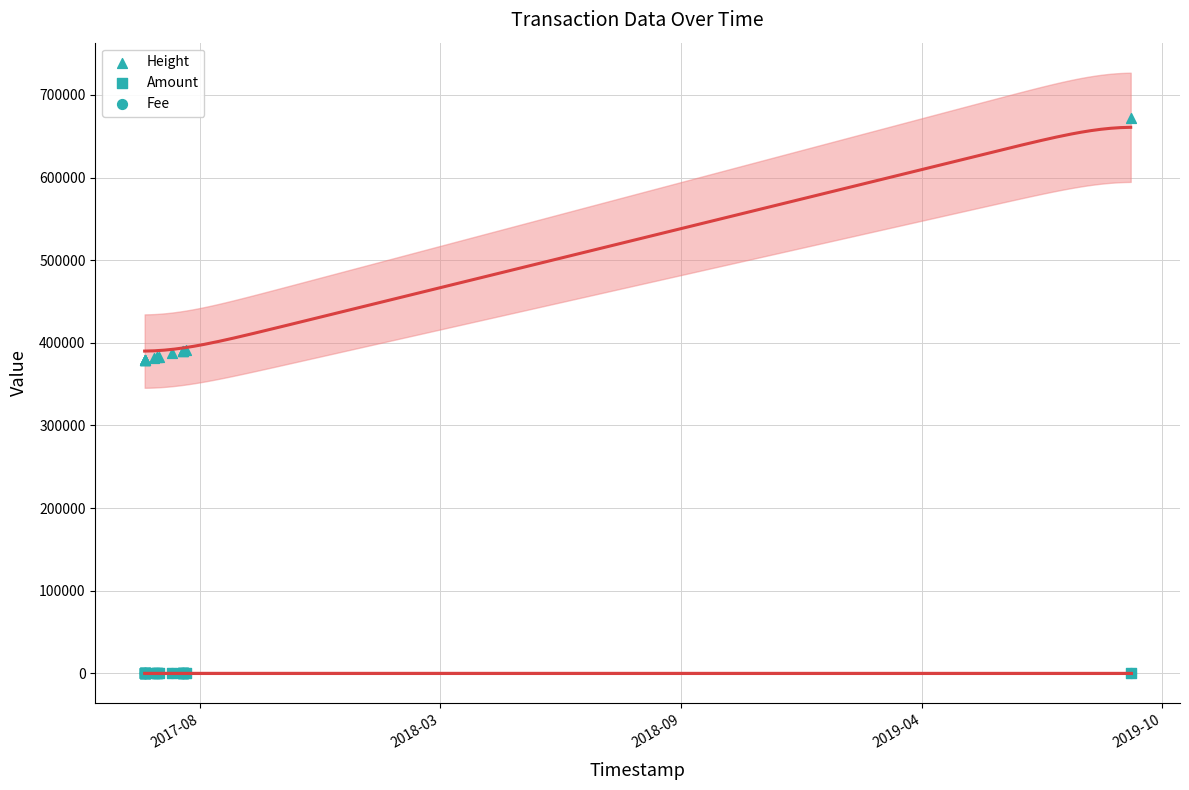

What are all the series names shown in the legend?

Height, Amount, Fee